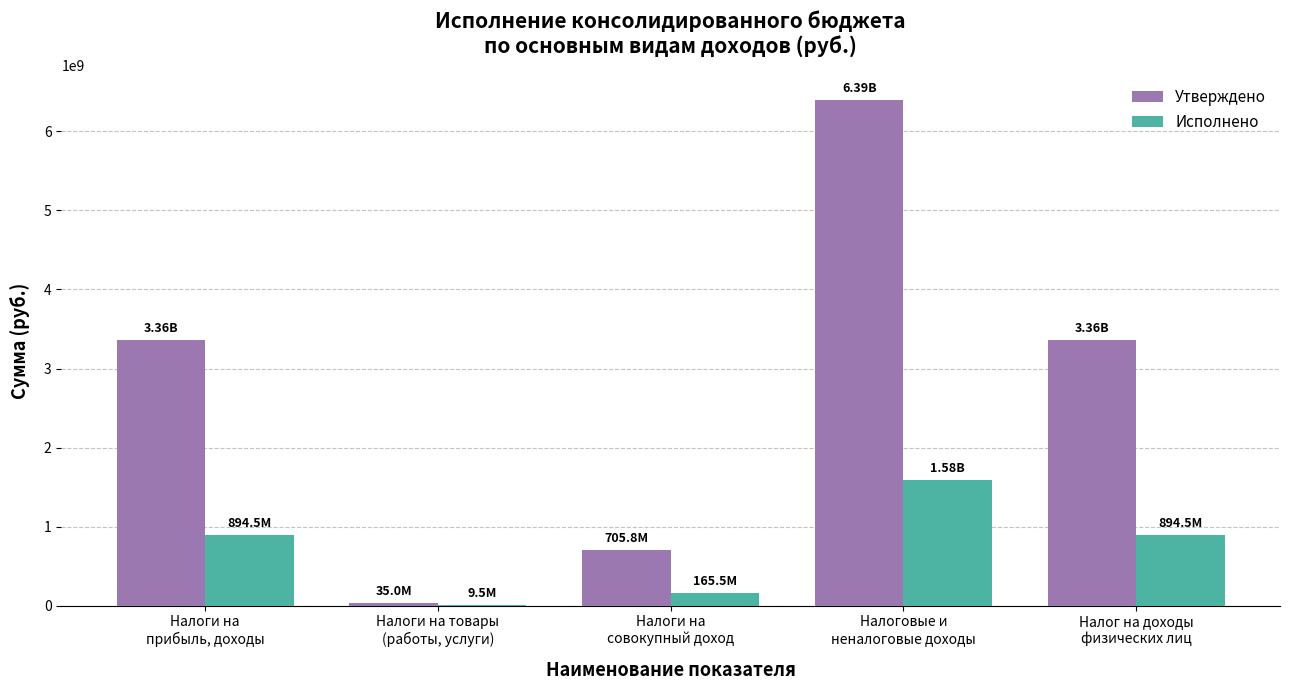

Does the chart contain stacked bars?

No